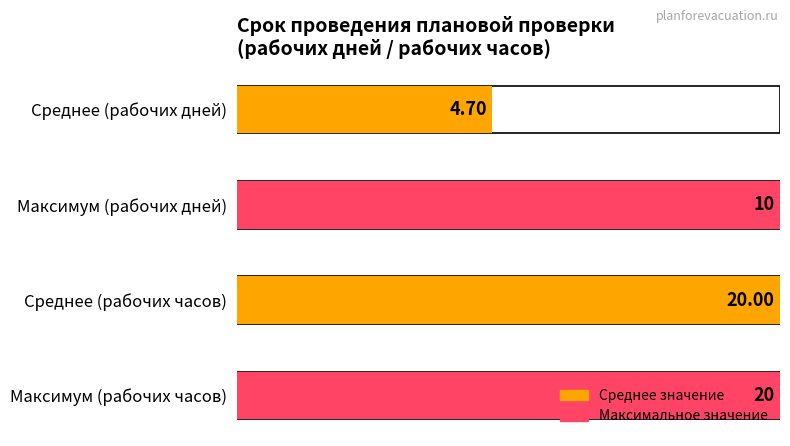

The value of рабочих часов at 15 is 6. True or false?

False